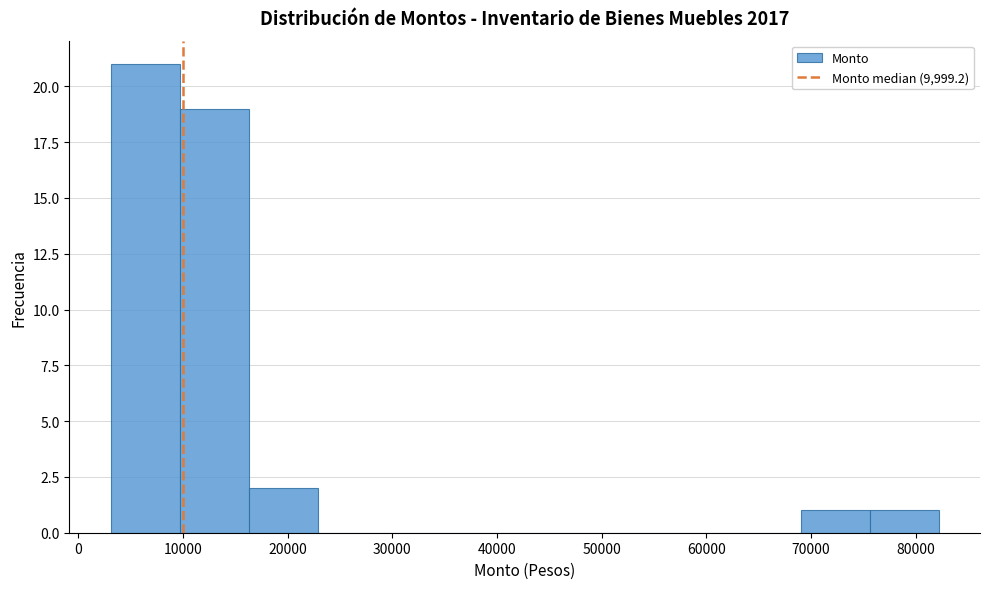

How tall is the bar that spans 76000 to 82000 on the x-axis? Neither the bar edges nor the heights are printed on the chart, so give them approximately, as read against the axes.

1